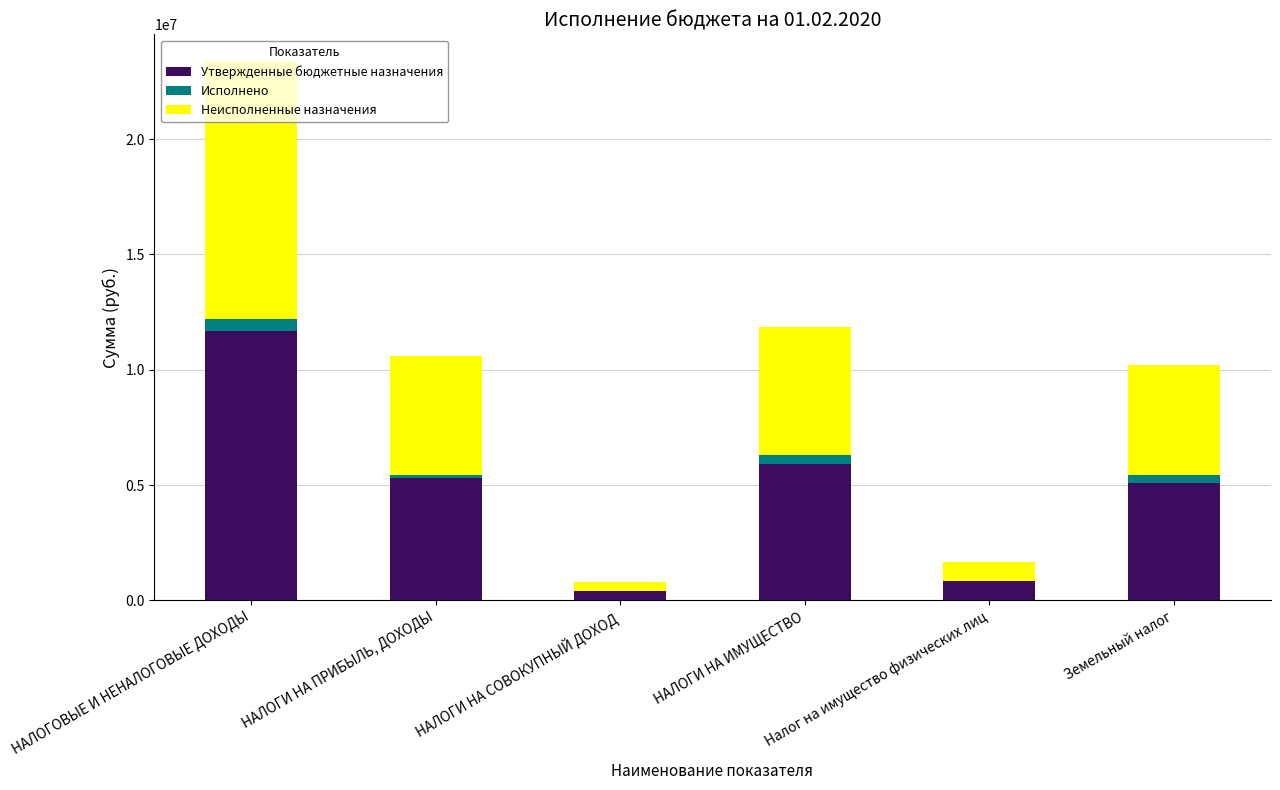

Which category has the highest value in the Утвержденные бюджетные назначения series?

НАЛОГОВЫЕ И НЕНАЛОГОВЫЕ ДОХОДЫ